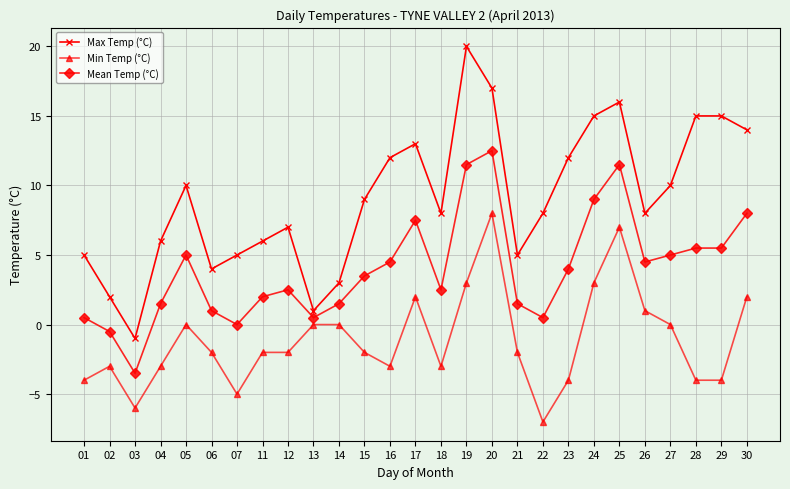

Reading left to right, what are all the values shown in this chart?

Max Temp (°C): 01=5.0	02=2.0	03=-1.0	04=6.0	05=10.0	06=4.0	07=5.0	11=6.0	12=7.0	13=1.0	14=3.0	15=9.0	16=12.0	17=13.0	18=8.0	19=20.0	20=17.0	21=5.0	22=8.0	23=12.0	24=15.0	25=16.0	26=8.0	27=10.0	28=15.0	29=15.0	30=14.0
Min Temp (°C): 01=-4.0	02=-3.0	03=-6.0	04=-3.0	05=0.0	06=-2.0	07=-5.0	11=-2.0	12=-2.0	13=0.0	14=0.0	15=-2.0	16=-3.0	17=2.0	18=-3.0	19=3.0	20=8.0	21=-2.0	22=-7.0	23=-4.0	24=3.0	25=7.0	26=1.0	27=0.0	28=-4.0	29=-4.0	30=2.0
Mean Temp (°C): 01=0.5	02=-0.5	03=-3.5	04=1.5	05=5.0	06=1.0	07=0.0	11=2.0	12=2.5	13=0.5	14=1.5	15=3.5	16=4.5	17=7.5	18=2.5	19=11.5	20=12.5	21=1.5	22=0.5	23=4.0	24=9.0	25=11.5	26=4.5	27=5.0	28=5.5	29=5.5	30=8.0